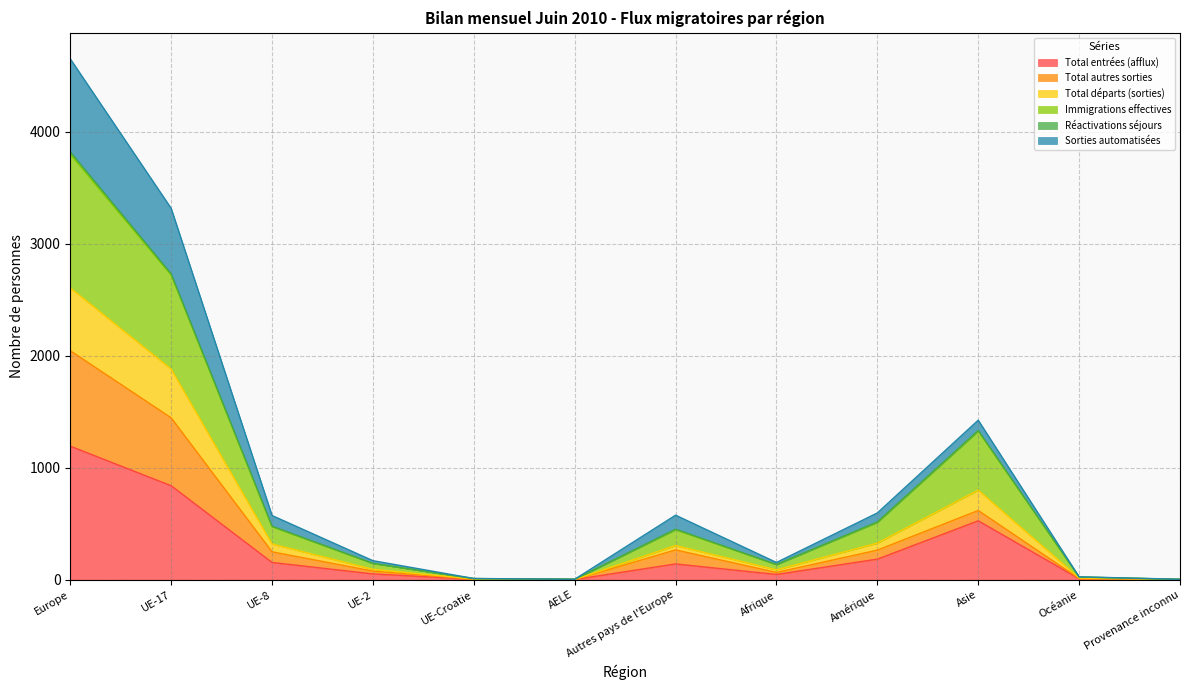

True or false: Total autres sorties and Total départs (sorties) intersect in this chart.

False